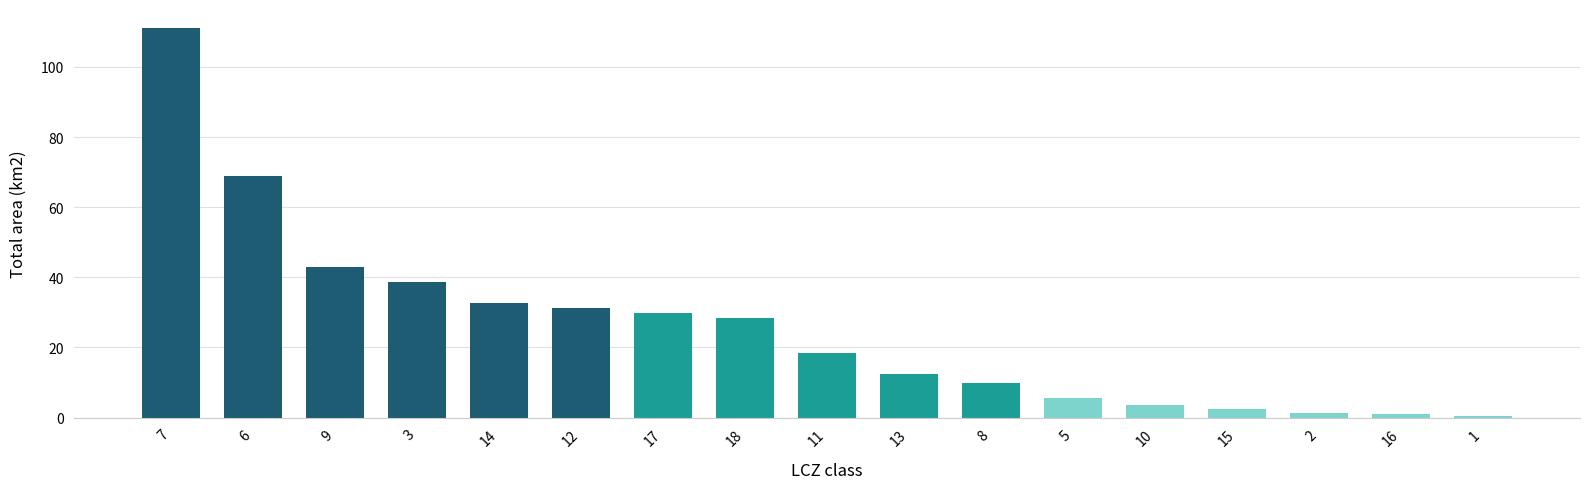

The value at 10 is 3.5. True or false?

True